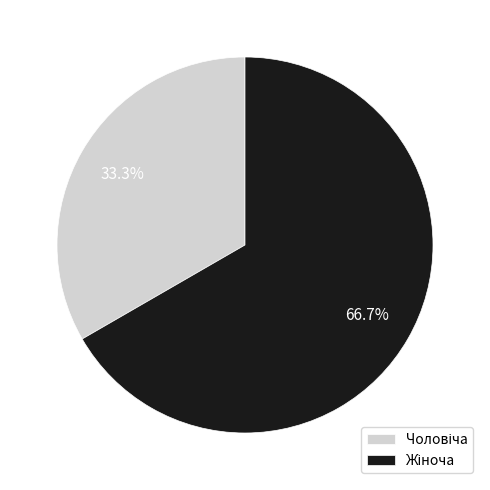

Is there a majority slice in this chart?

Yes